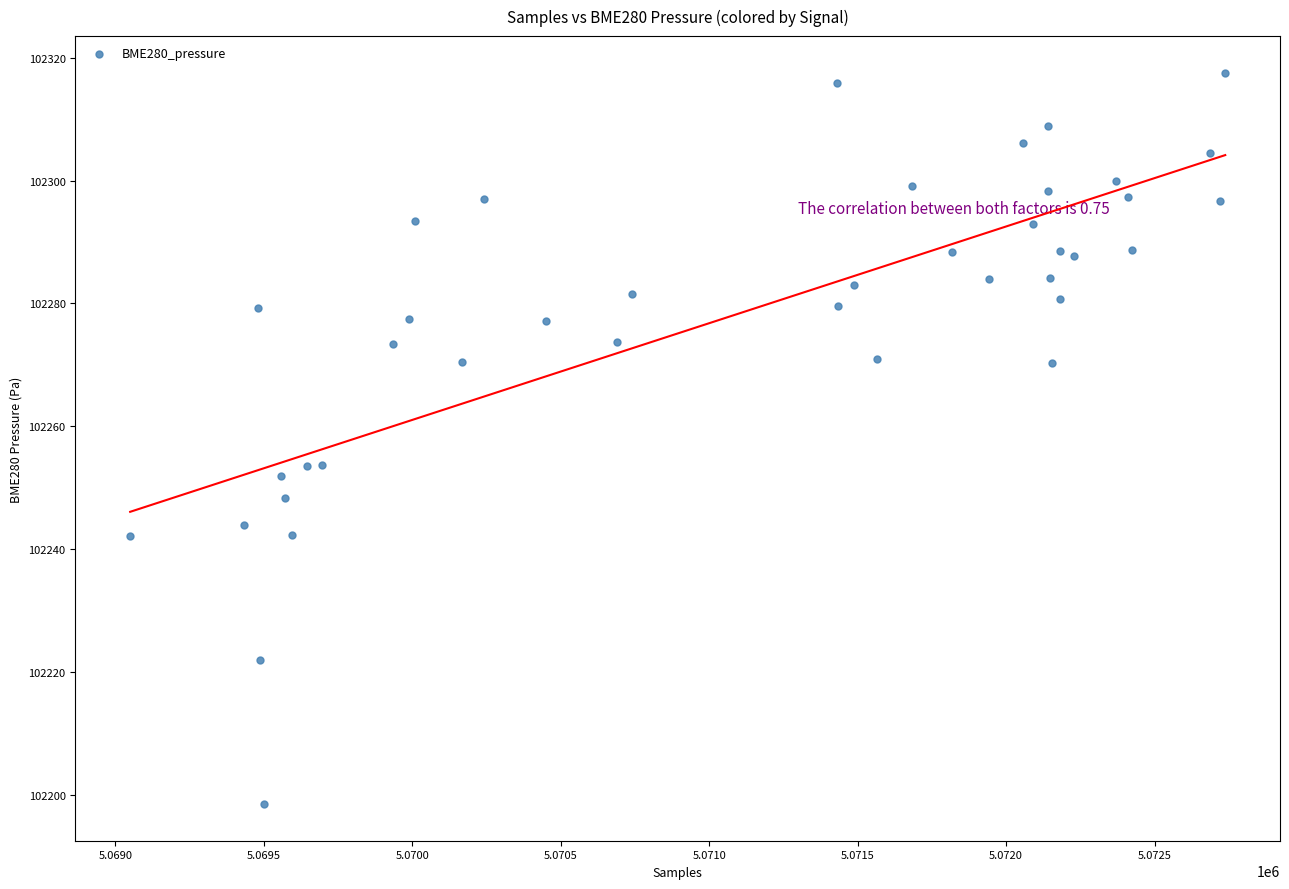

What is the range of Y values (max minus min)?

119.1